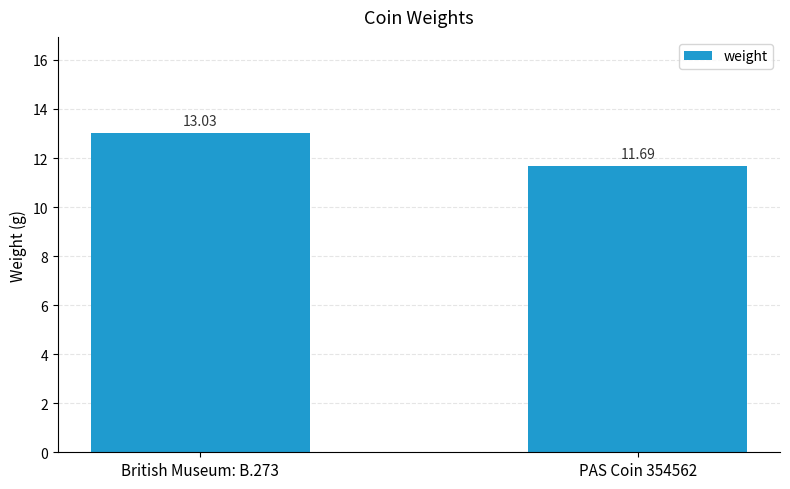

The chart shows a value of 13.0 at British Museum: B.273. True or false?

True